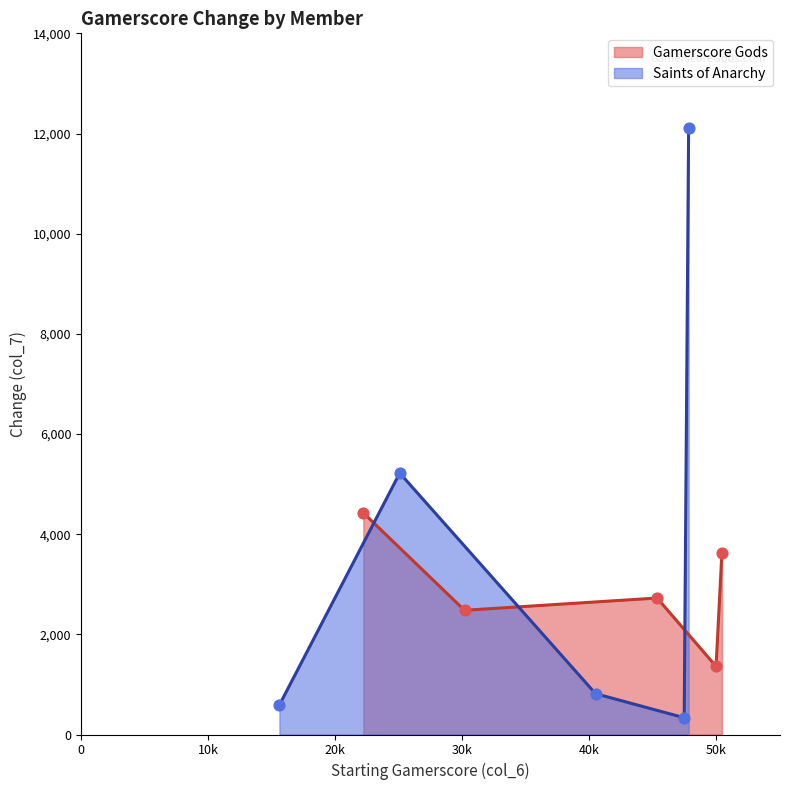

What is the highest value of the Gamerscore Gods series?

4425